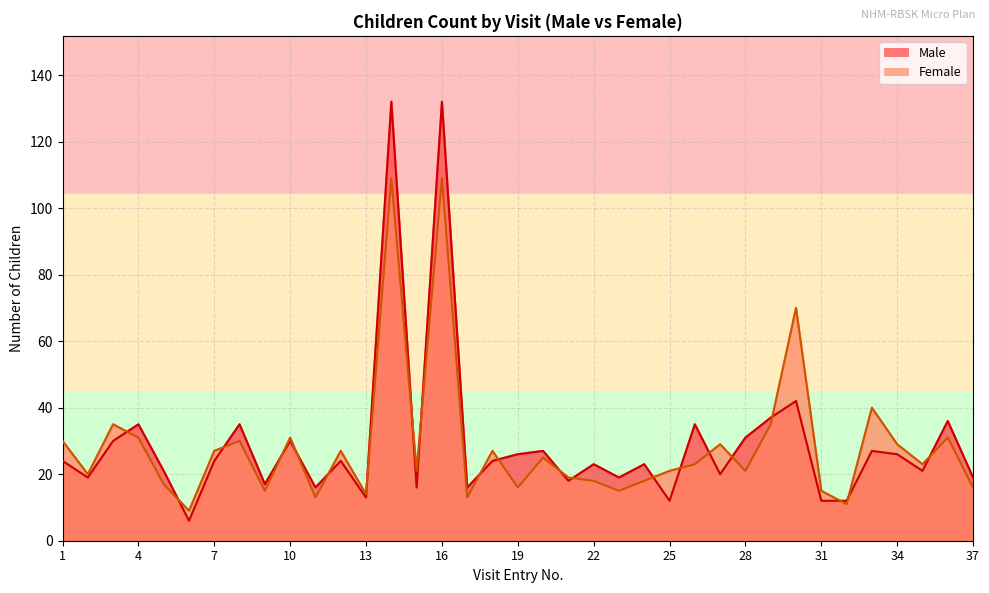

What is the difference between the maximum and minimum values in the Female series?

100